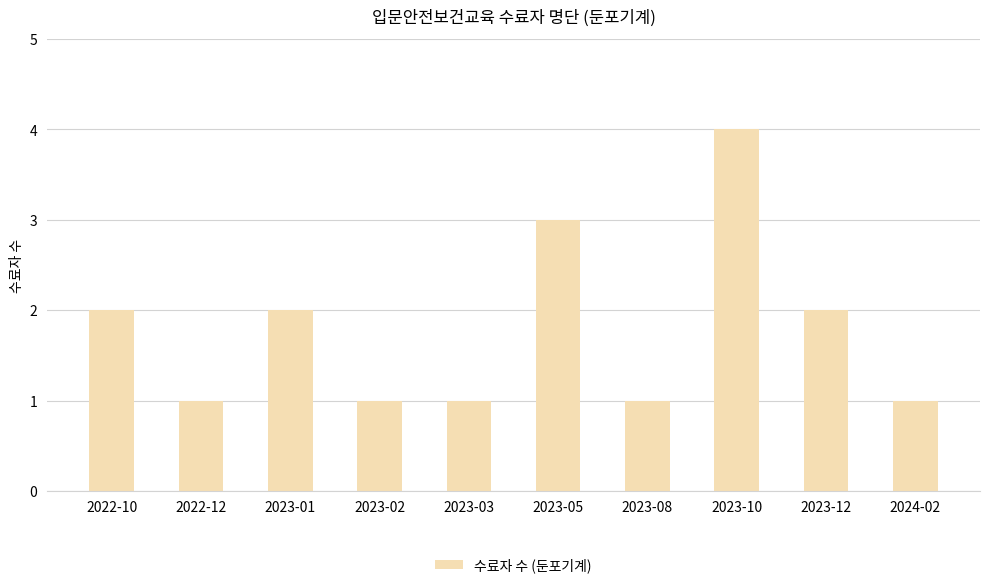

Between 2022-10 and 2023-10, which is larger?

2023-10